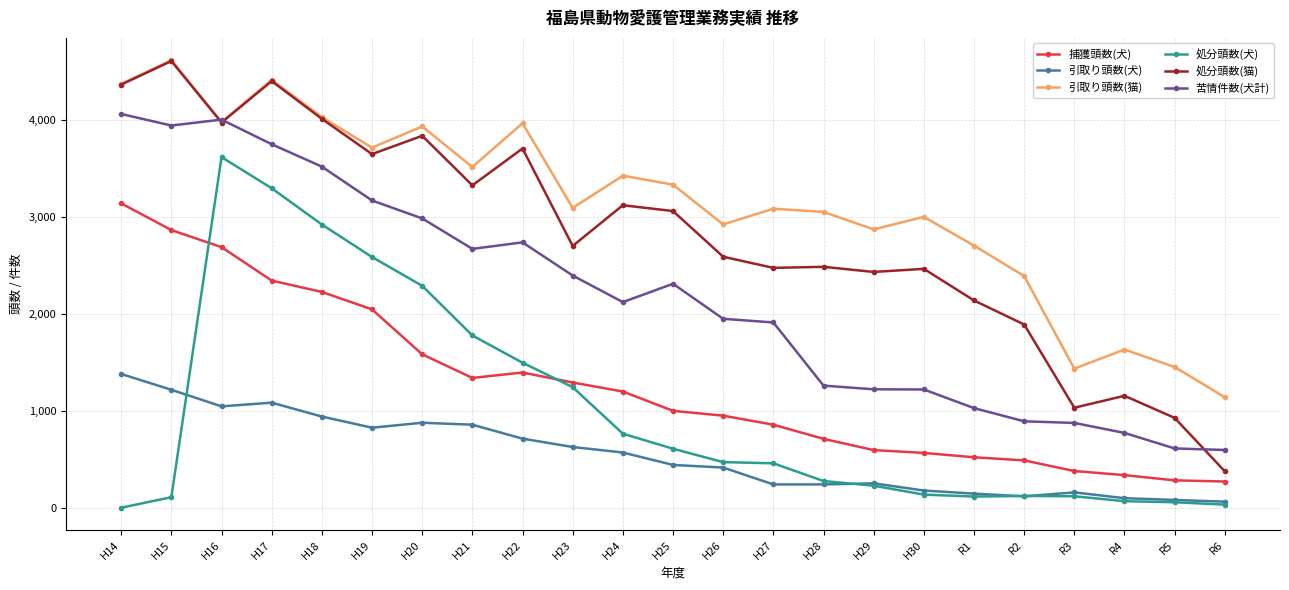

How many values in the 処分頭数(犬) series are below 462?

11